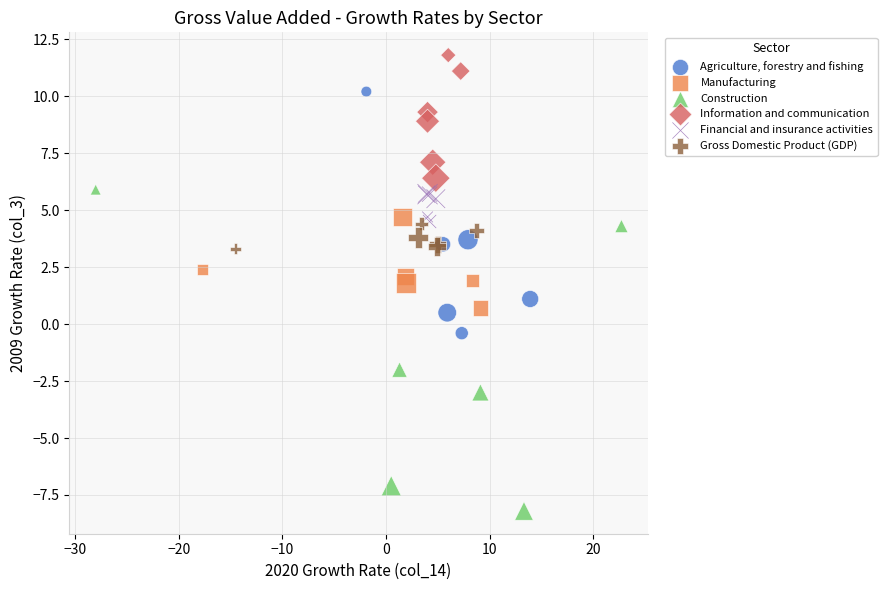

What are all the series names shown in the legend?

Agriculture, forestry and fishing, Manufacturing, Construction, Information and communication, Financial and insurance activities, Gross Domestic Product (GDP)